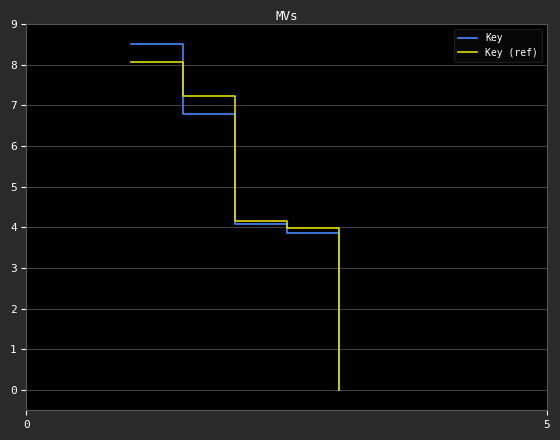

Which series has the largest range (max minus min)?

Key